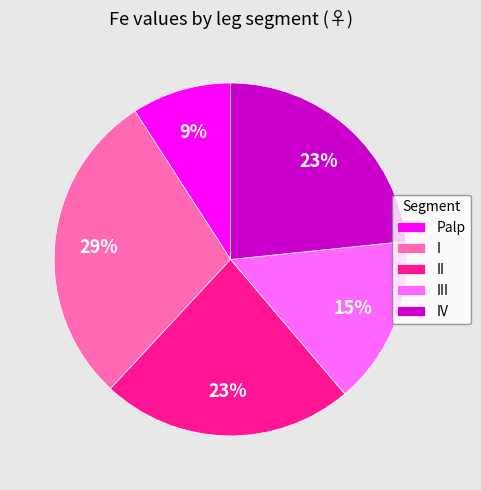

Is the sum of I and IV greater than half?

Yes